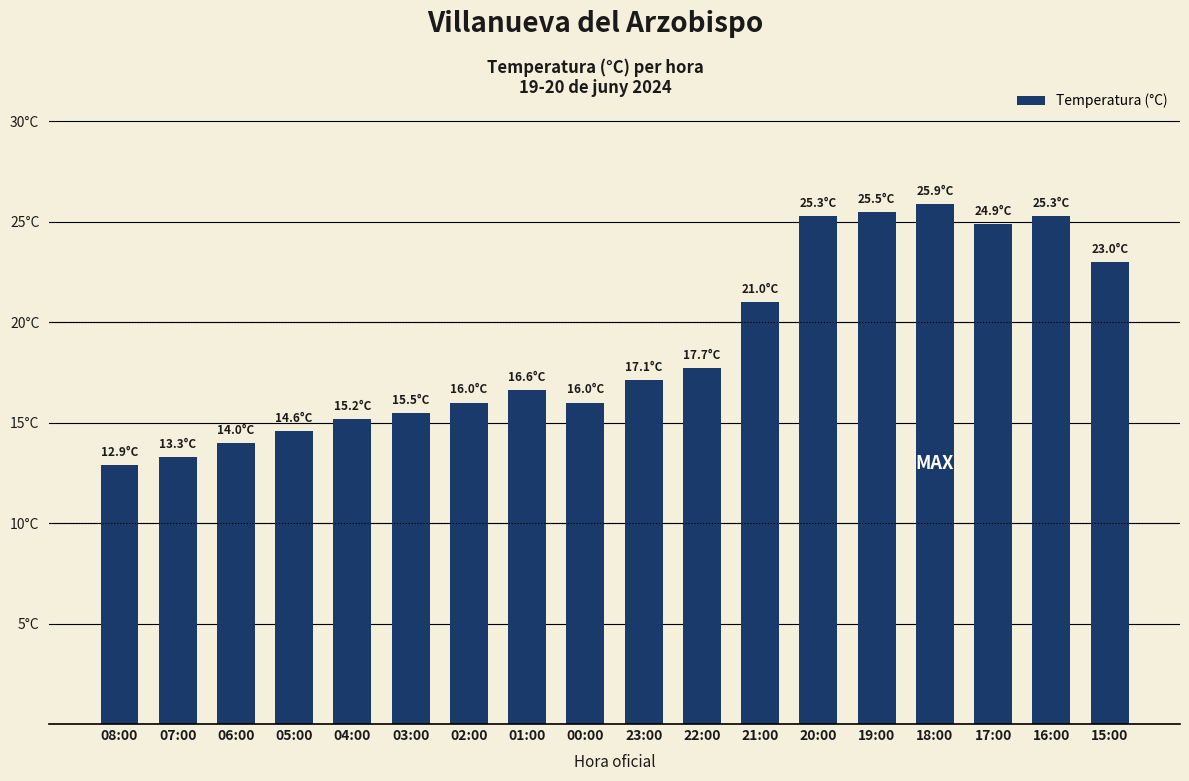

What is the greatest value displayed?

25.9